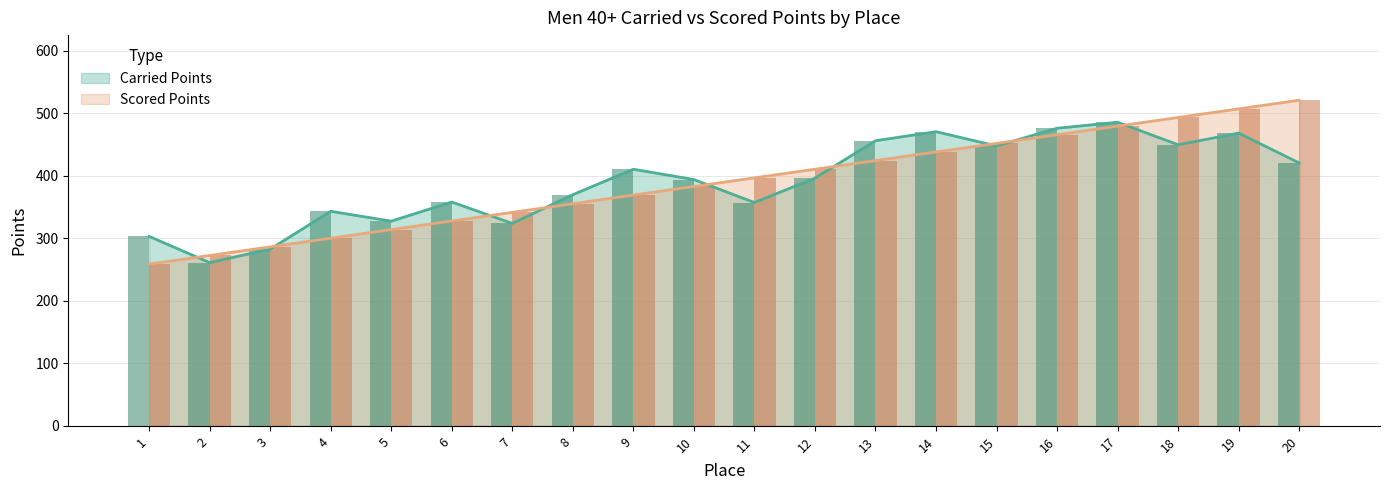

What is the difference between the maximum and minimum values in the Scored Points series?

262.3